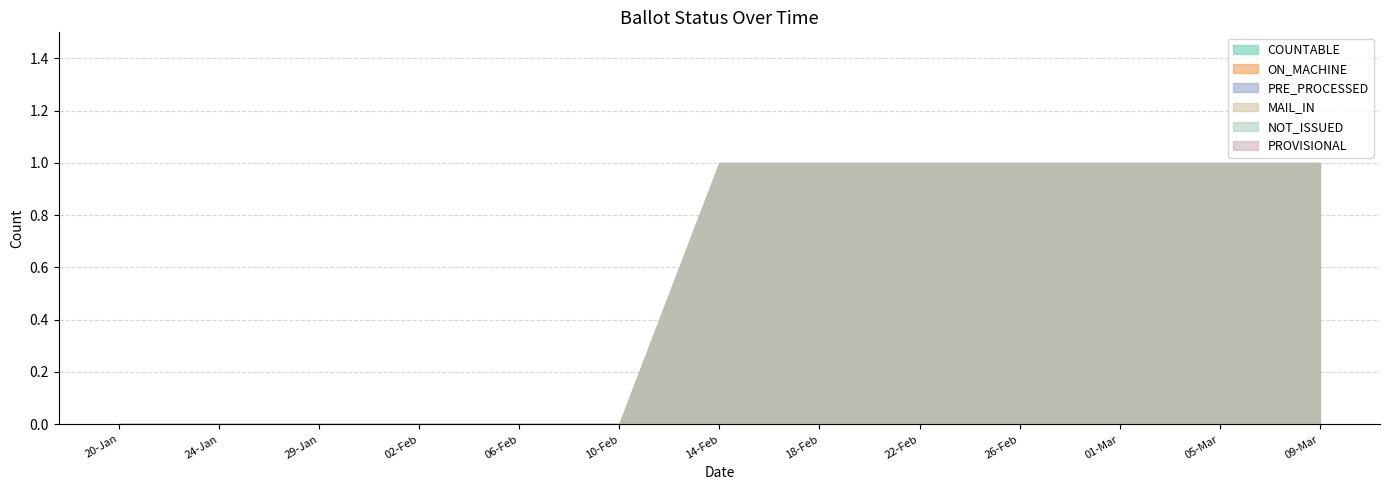

At which label is PROVISIONAL closest to 0?

20-Jan